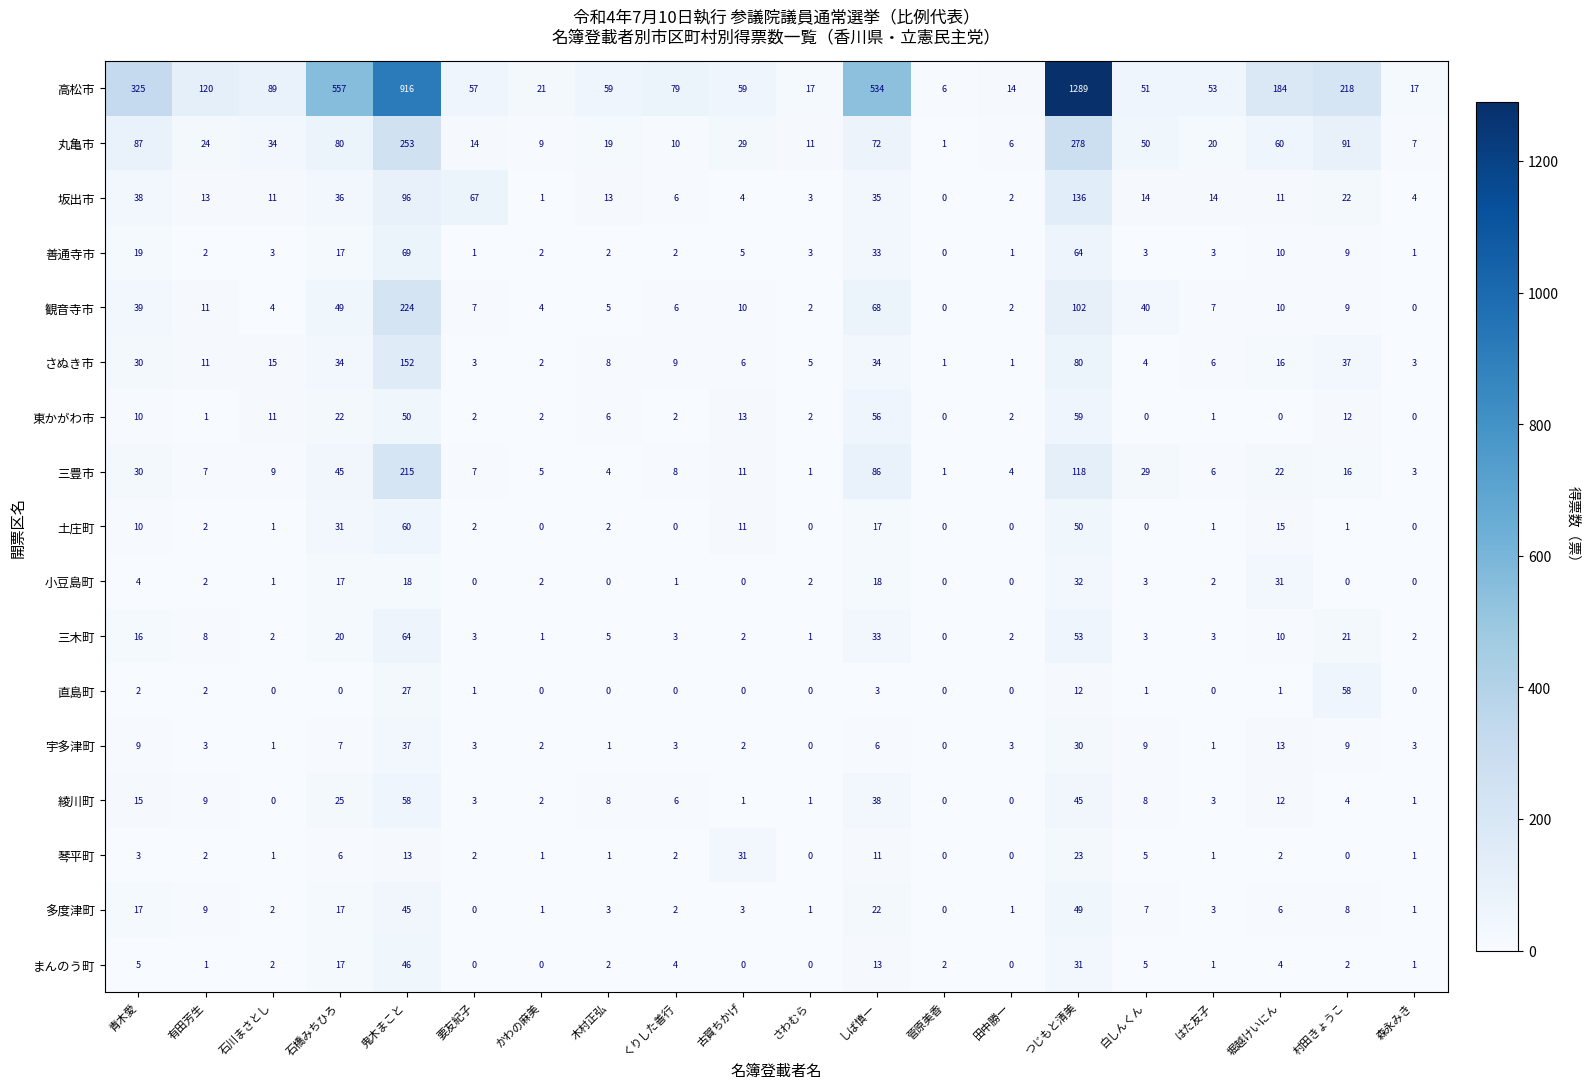

Between 石橋みちひろ and 古賀ちかげ, which series saw the biggest shift?

高松市